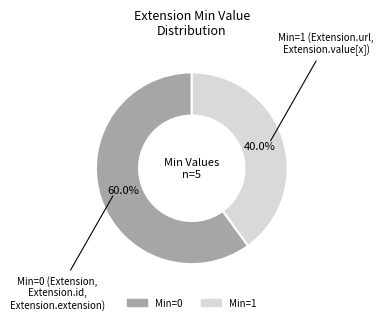

Is there a majority slice in this chart?

Yes